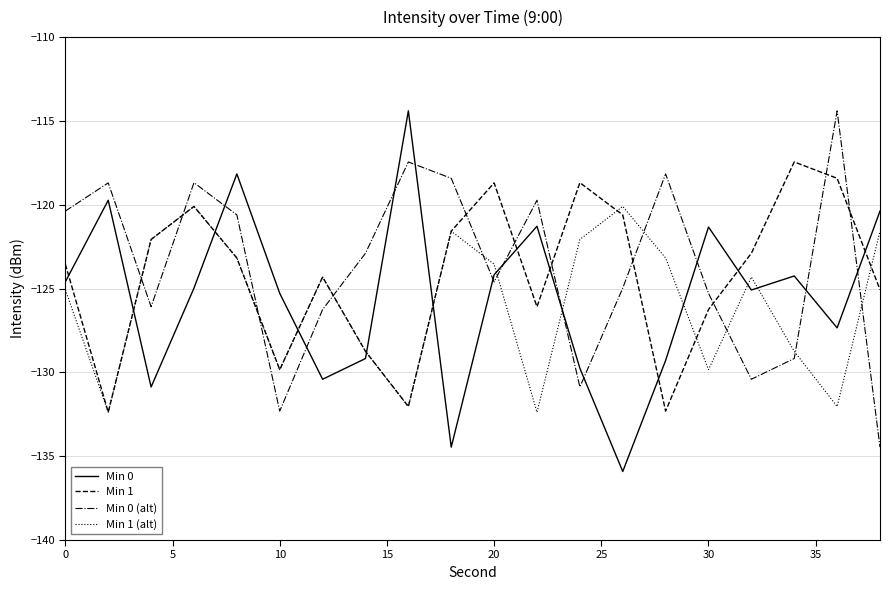

What is the maximum value shown in the chart?

-114.4